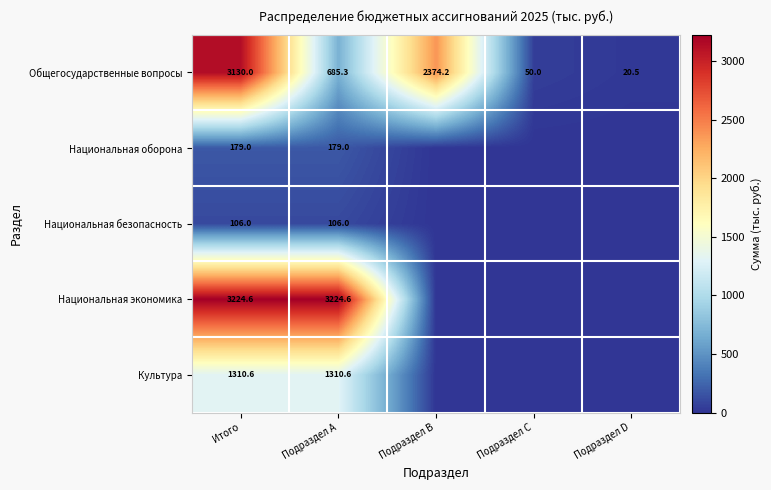

What is the spread (max minus min) of values at Подраздел A?

3118.6